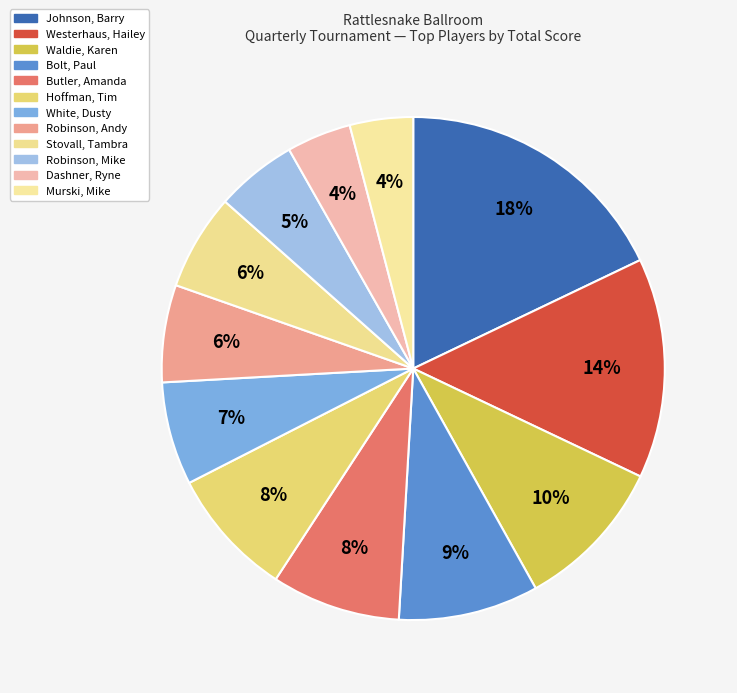

Count the number of slices in the pie.

12